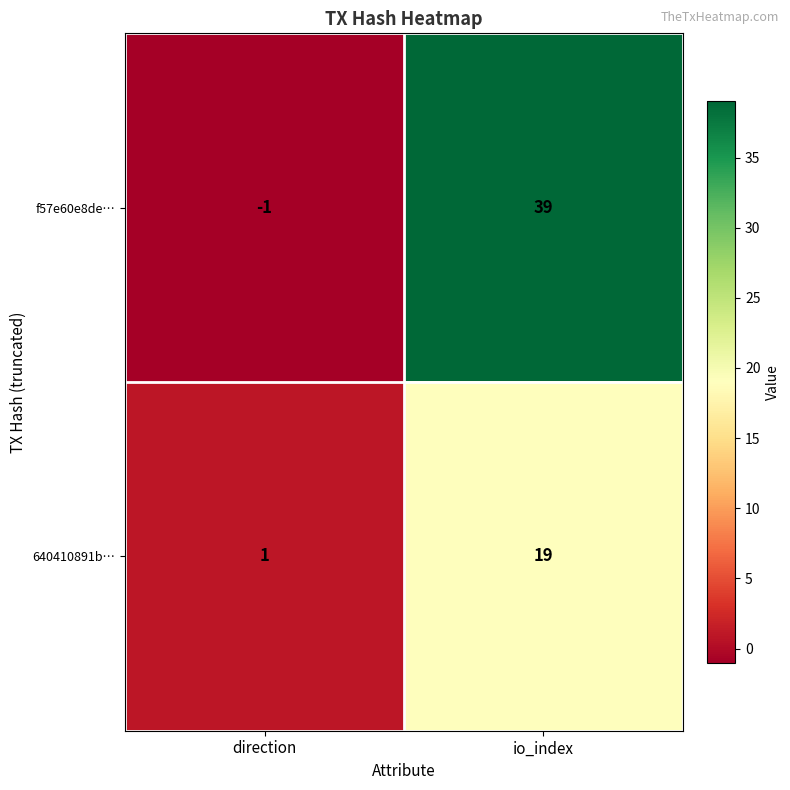

Rank the series by their average value, from lowest to highest.

640410891b…, f57e60e8de…